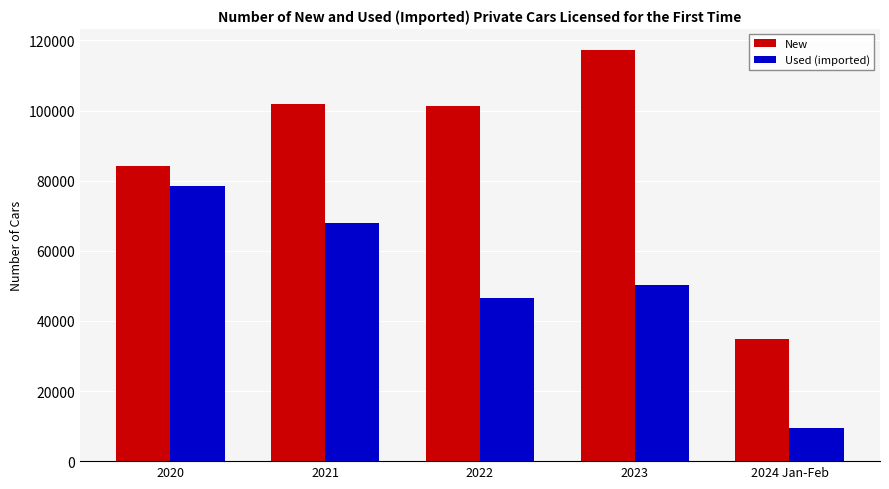

What is the sum of all New values?

439775